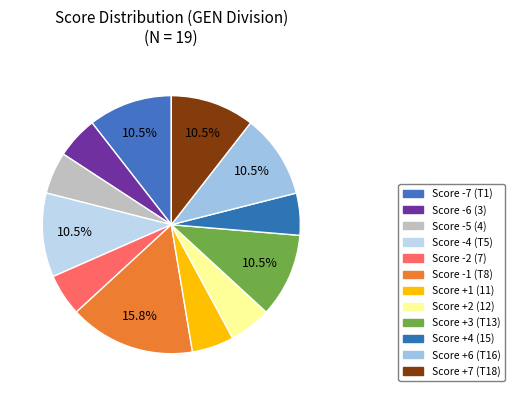

Count the number of slices in the pie.

12